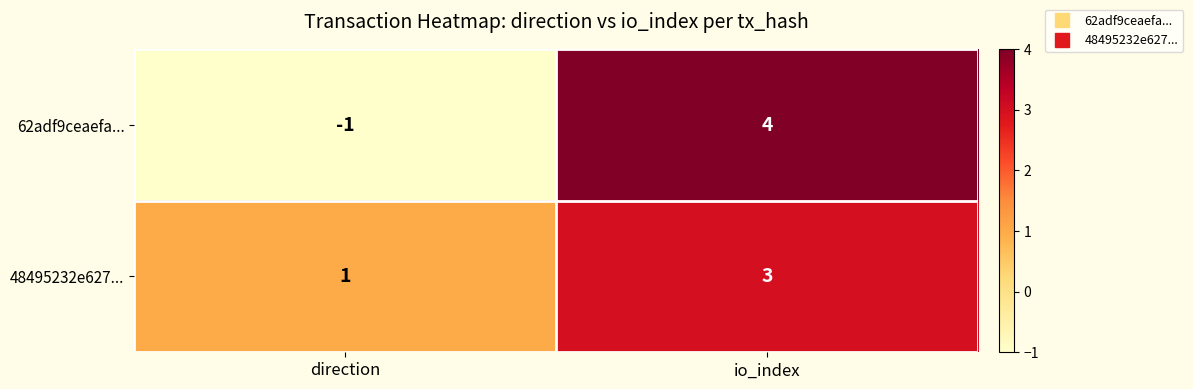

At which label is 62adf9ceaefa... closest to 1?

direction